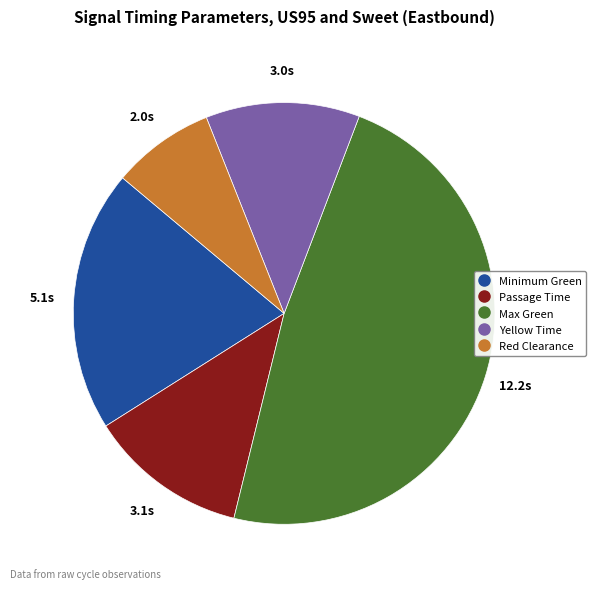

Is it true that Max Green is 48% of the pie?

True